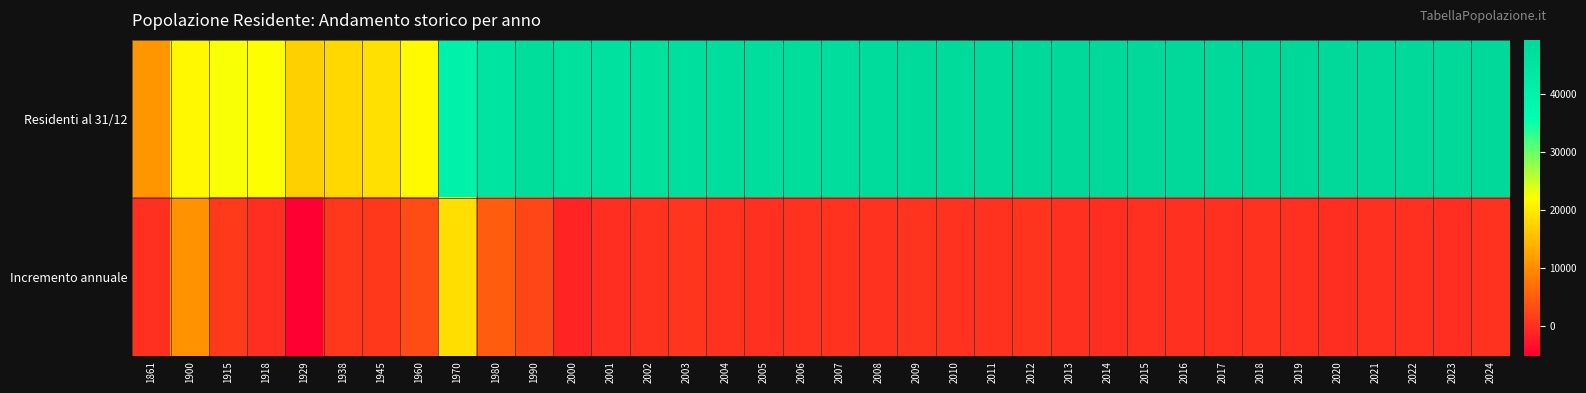

Which category has the highest value across all series?

2019